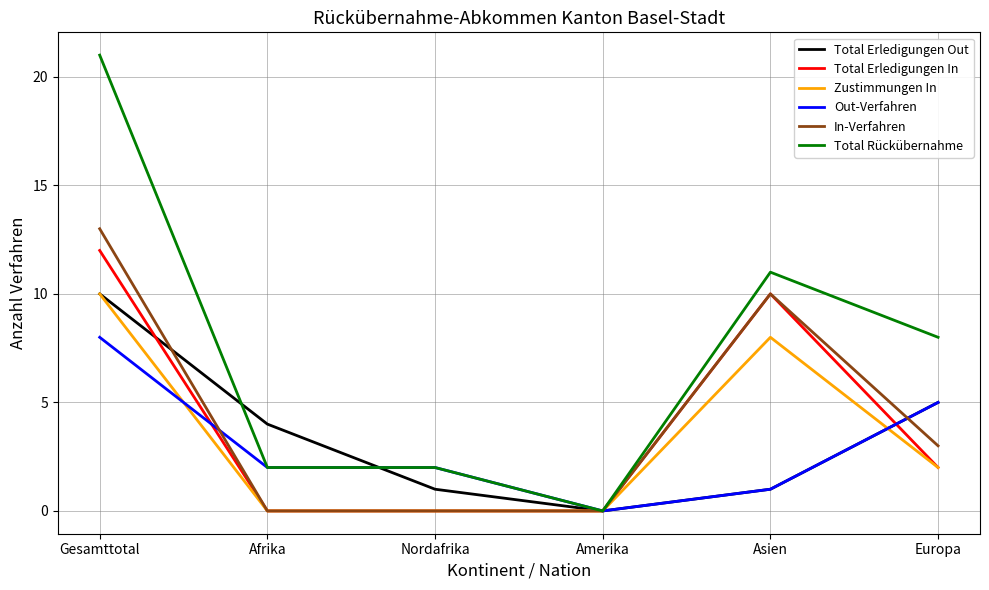

At how many categories does at least one series exceed 17?

1